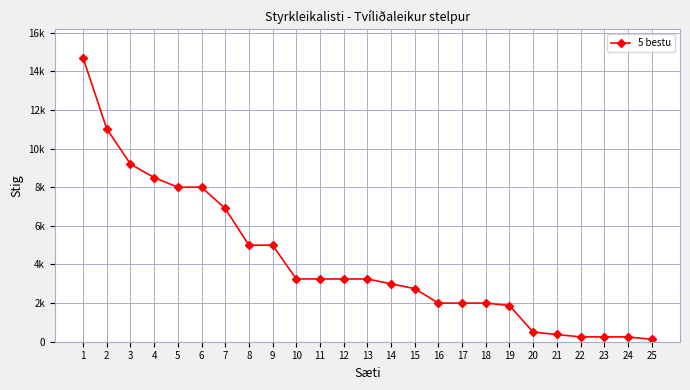

Is this an area chart (filled region under the line)?

No